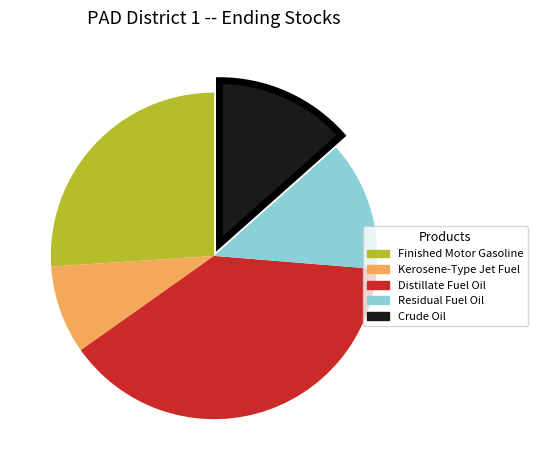

Which category has the biggest portion of the pie?

Distillate Fuel Oil